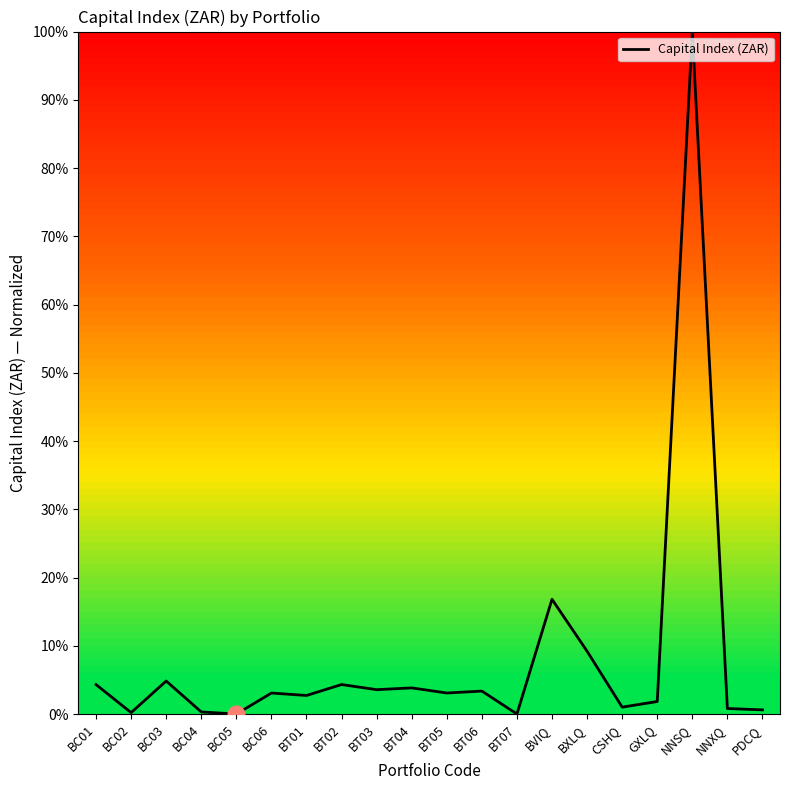

Where does the data first go above 3?

BC01